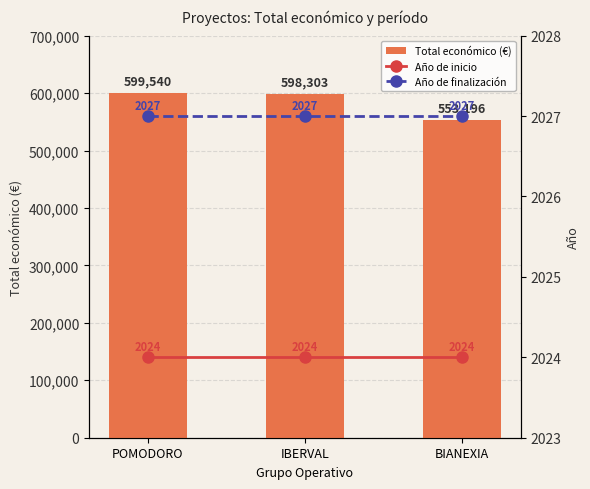

Reading right to left, extract all data points from this chart.

Total económico (€): 553196	598303	599540
Año de inicio: 2024	2024	2024
Año de finalización: 2027	2027	2027